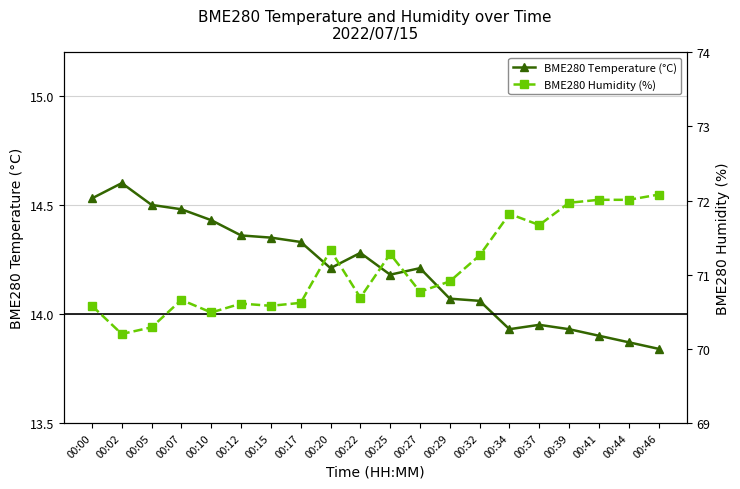

Reading right to left, what are all the values shown in this chart?

BME280 Temperature (°C): 13.8	13.9	13.9	13.9	13.9	13.9	14.1	14.1	14.2	14.2	14.3	14.2	14.3	14.3	14.4	14.4	14.5	14.5	14.6	14.5
BME280 Humidity (%): 72.1	72.0	72.0	72.0	71.7	71.8	71.3	70.9	70.8	71.3	70.7	71.3	70.6	70.6	70.6	70.5	70.7	70.3	70.2	70.6